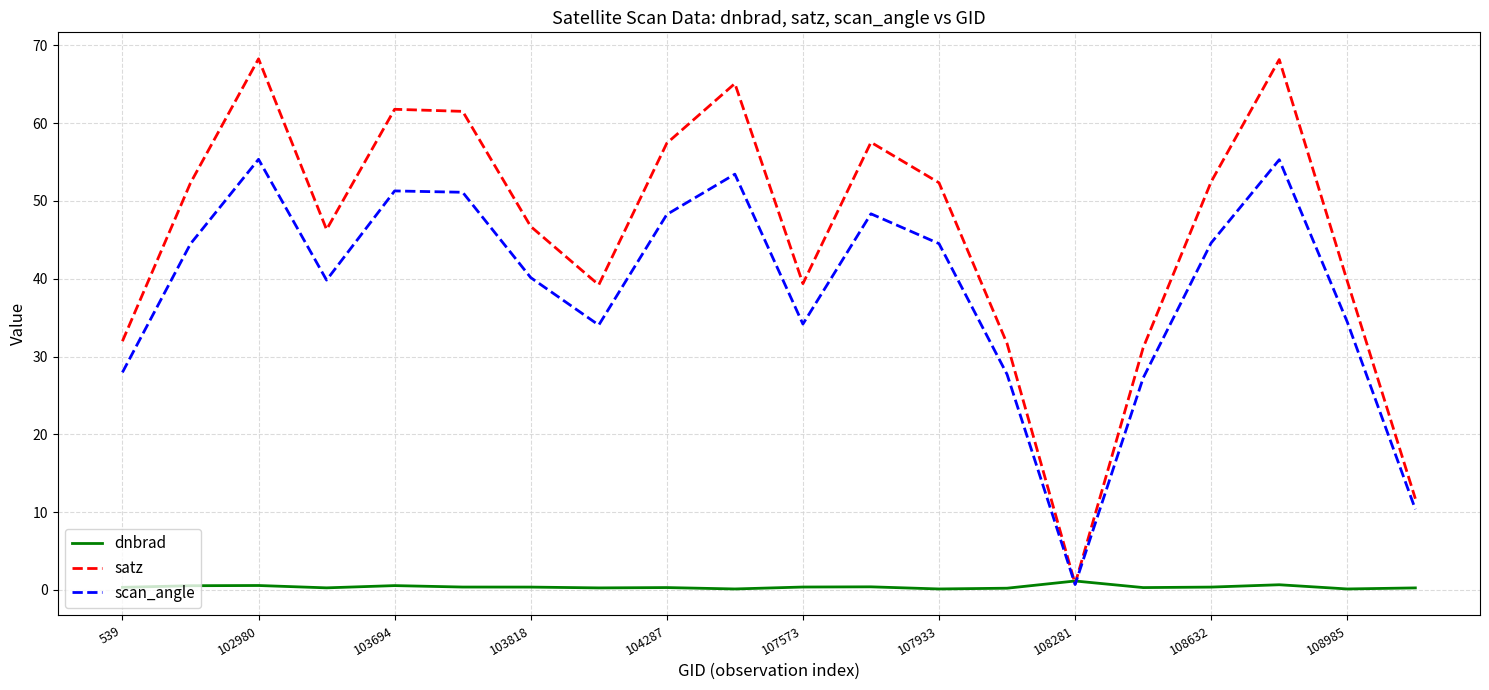

At how many categories does at least one series exceed 35?

15